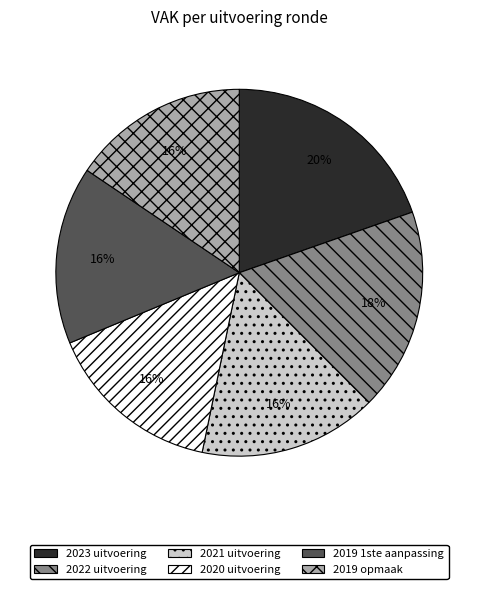

To the nearest percent, what is the difference between the largest and smallest slice percentages?

4%